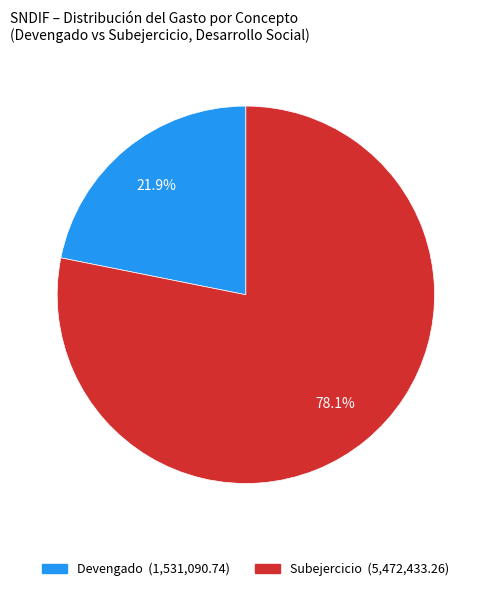

How many slices are in this pie chart?

2